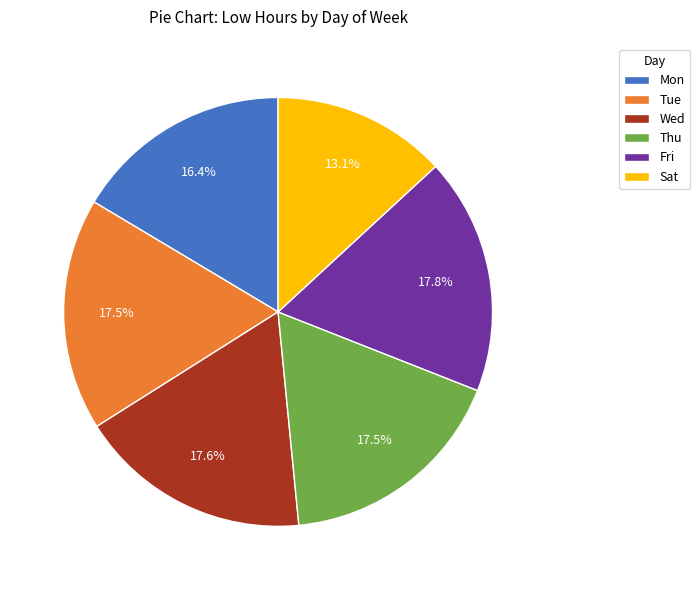

What is the ratio of the value at Mon to the value at Thu?

0.9